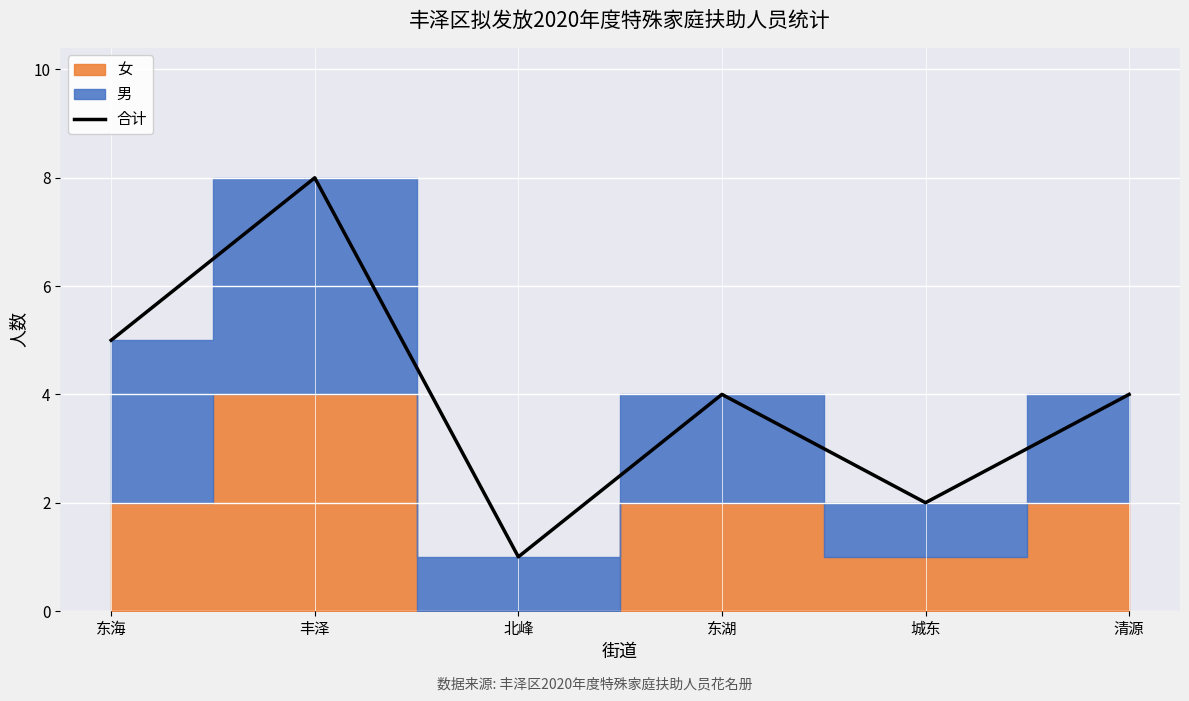

Rank the categories by value from highest to lowest.

丰泽, 东海, 东湖, 清源, 城东, 北峰